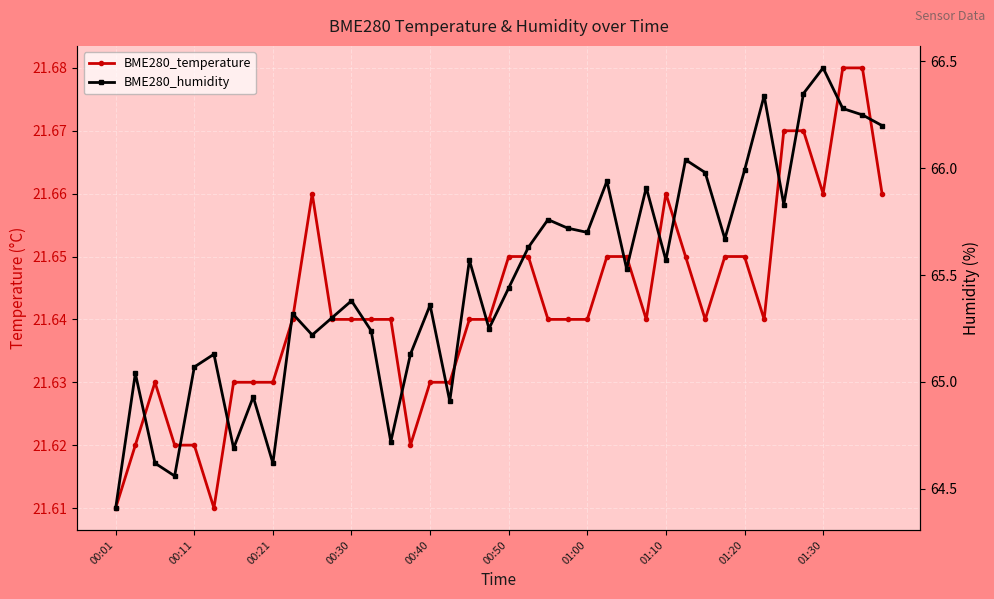

What is the average value of the BME280_temperature series?

21.6